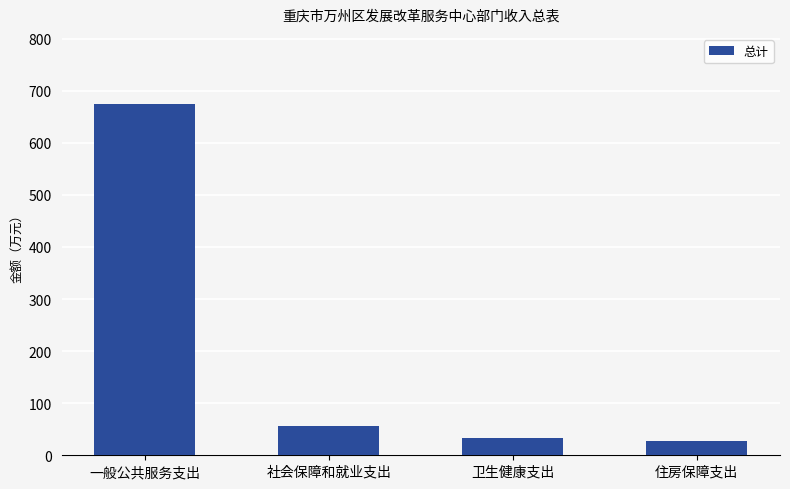

What is the sum of the values at 一般公共服务支出 and 社会保障和就业支出?

730.1